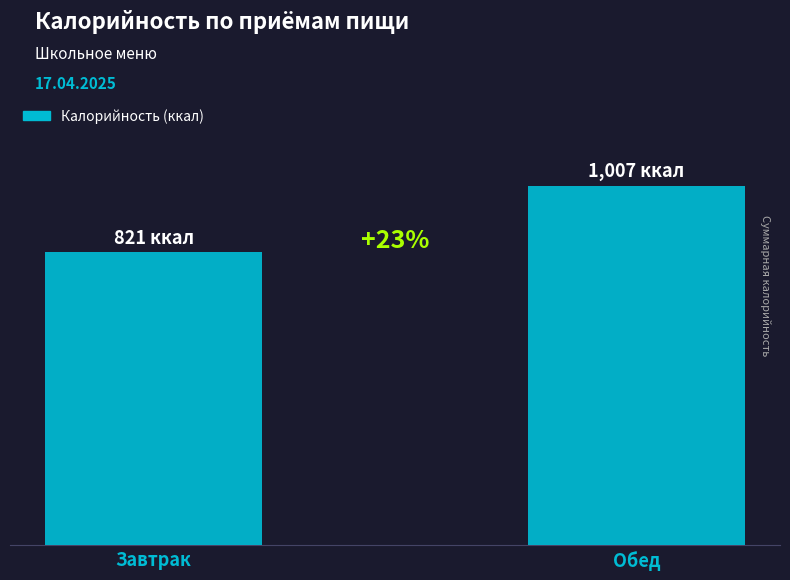

At which label is the value closest to 914?

Завтрак